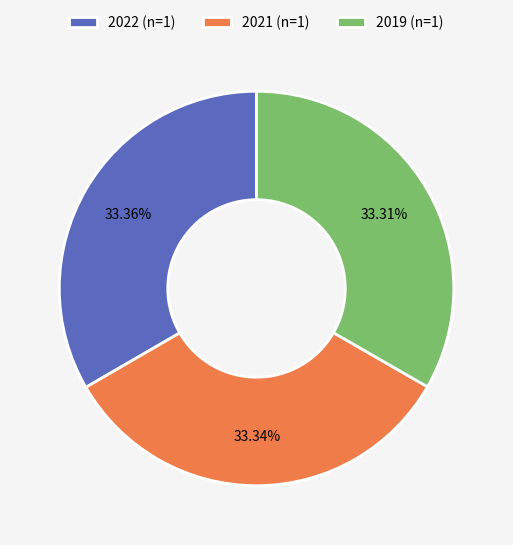

To the nearest percent, what is the combined percentage of 2019 and 2021?

67%